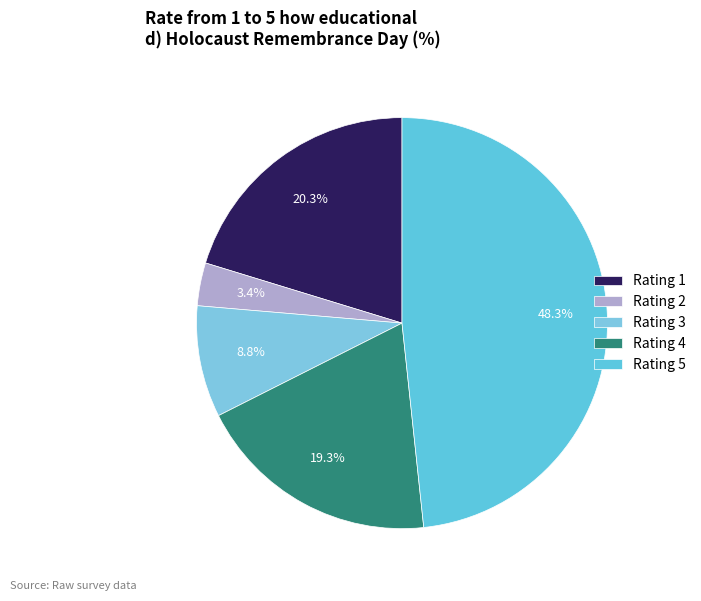

Count the number of slices in the pie.

5